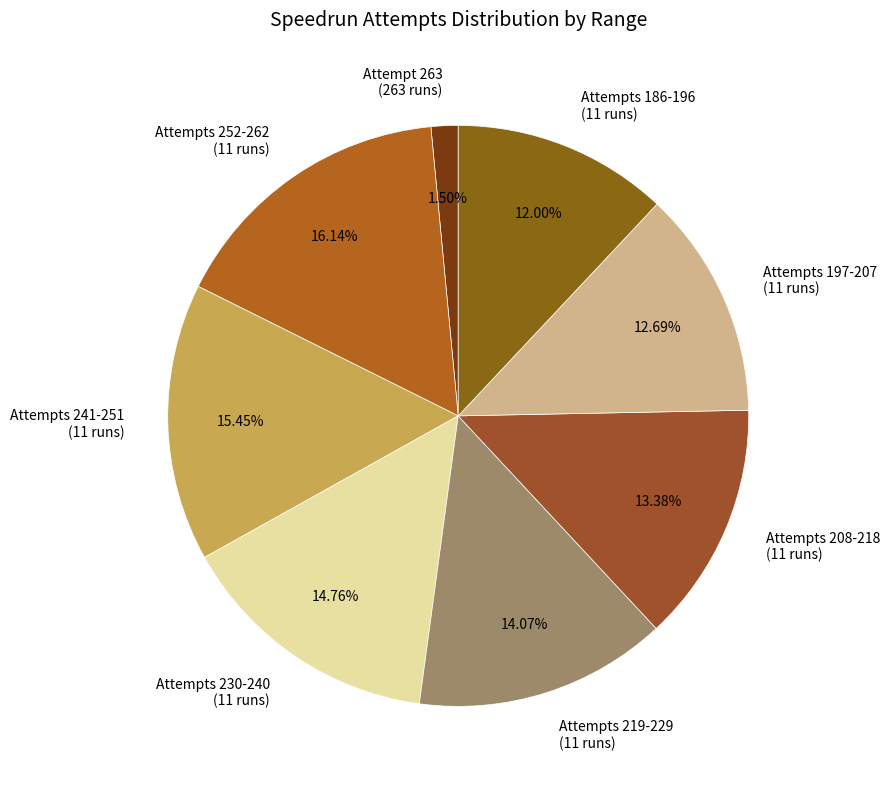

Combined, do Attempts 197-207 (11 runs) and Attempts 219-229 (11 runs) account for over 50%?

No